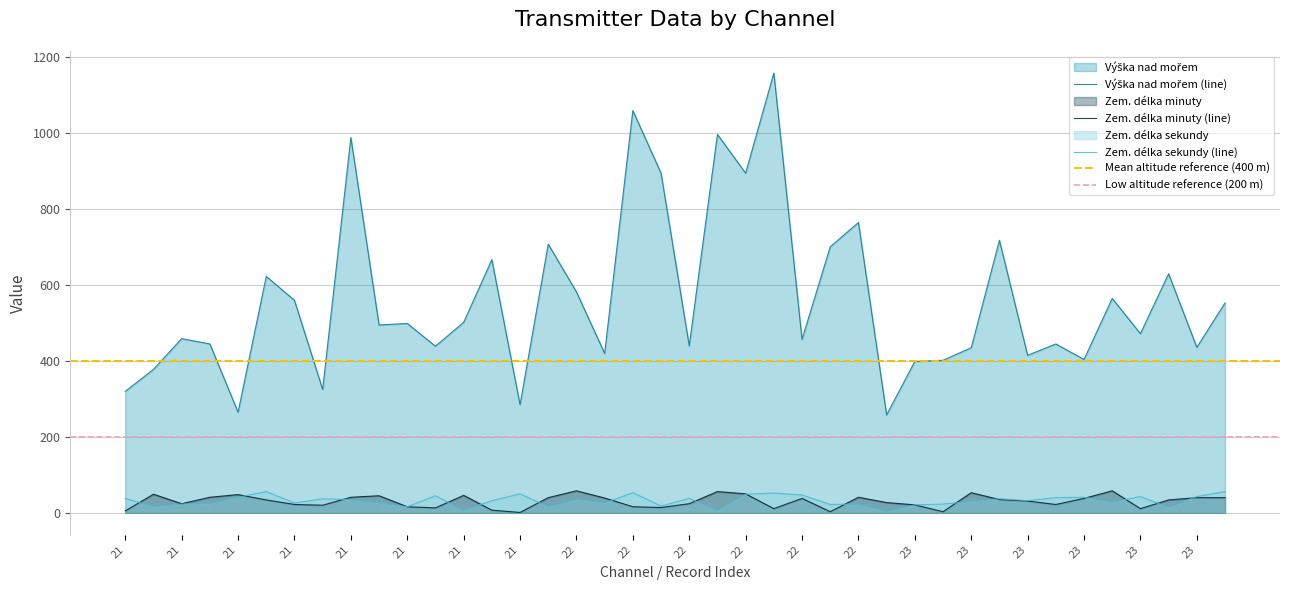

What is the difference between the second highest and minimum values in the Výška nad mořem series?

802